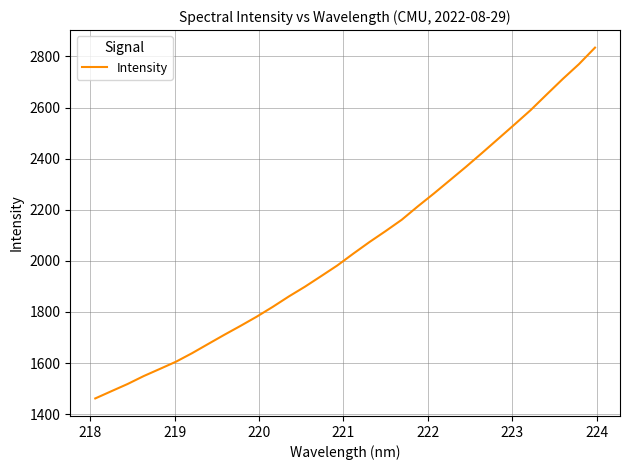

What is the maximum value shown in the chart?

2834.6